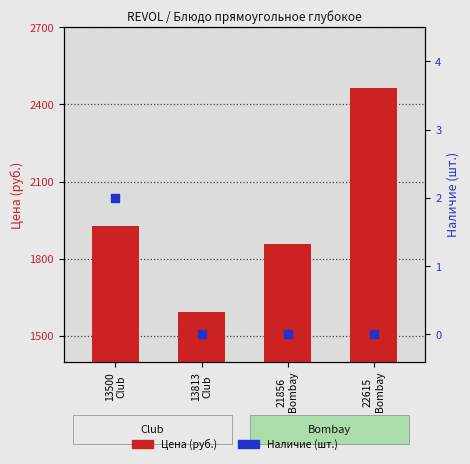

Which series has the largest total across all categories?

Цена (руб.)